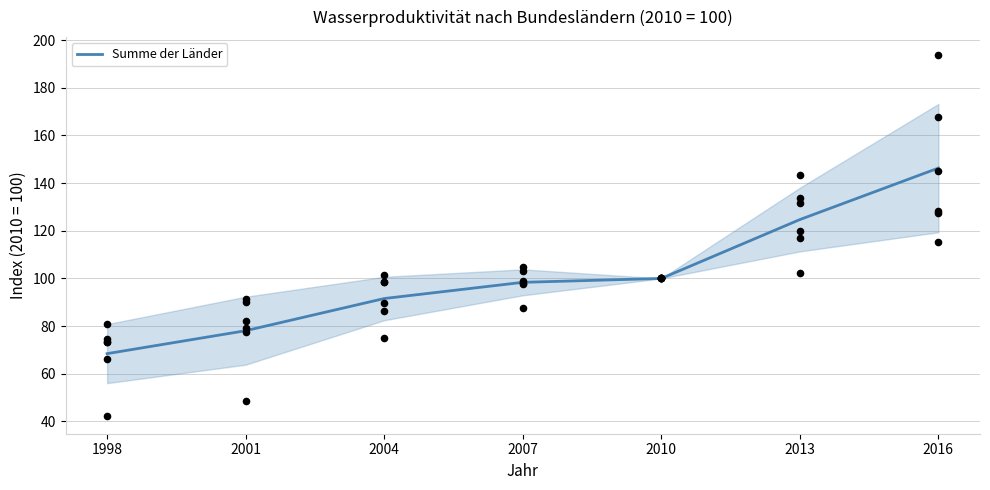

What is the change in value from 2001 to 2004?

+13.5